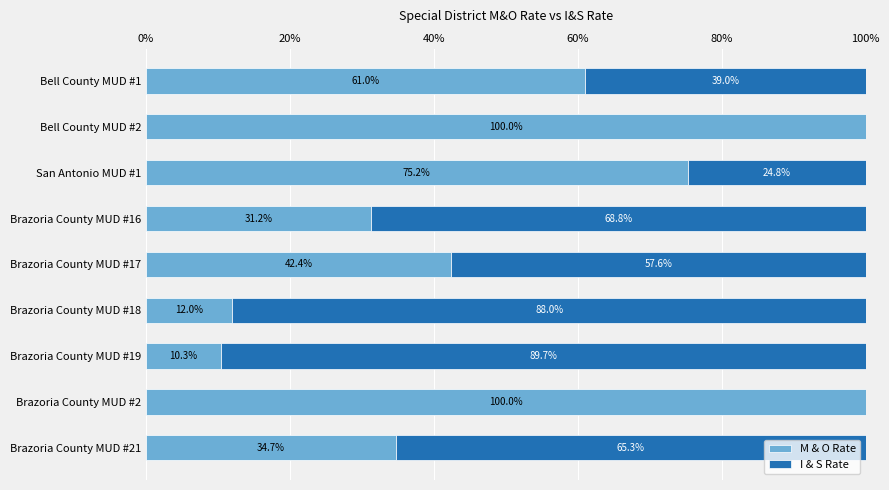

At which label is M & O Rate closest to 55?

Bell County MUD #1